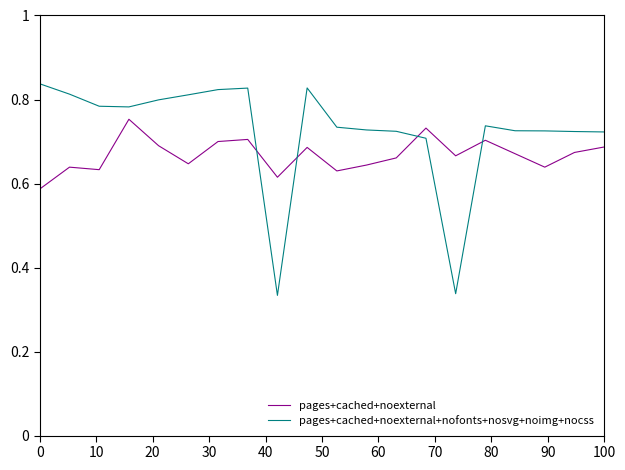

True or false: pages+cached+noexternal+nofonts+nosvg+noimg+nocss and pages+cached+noexternal intersect in this chart.

True